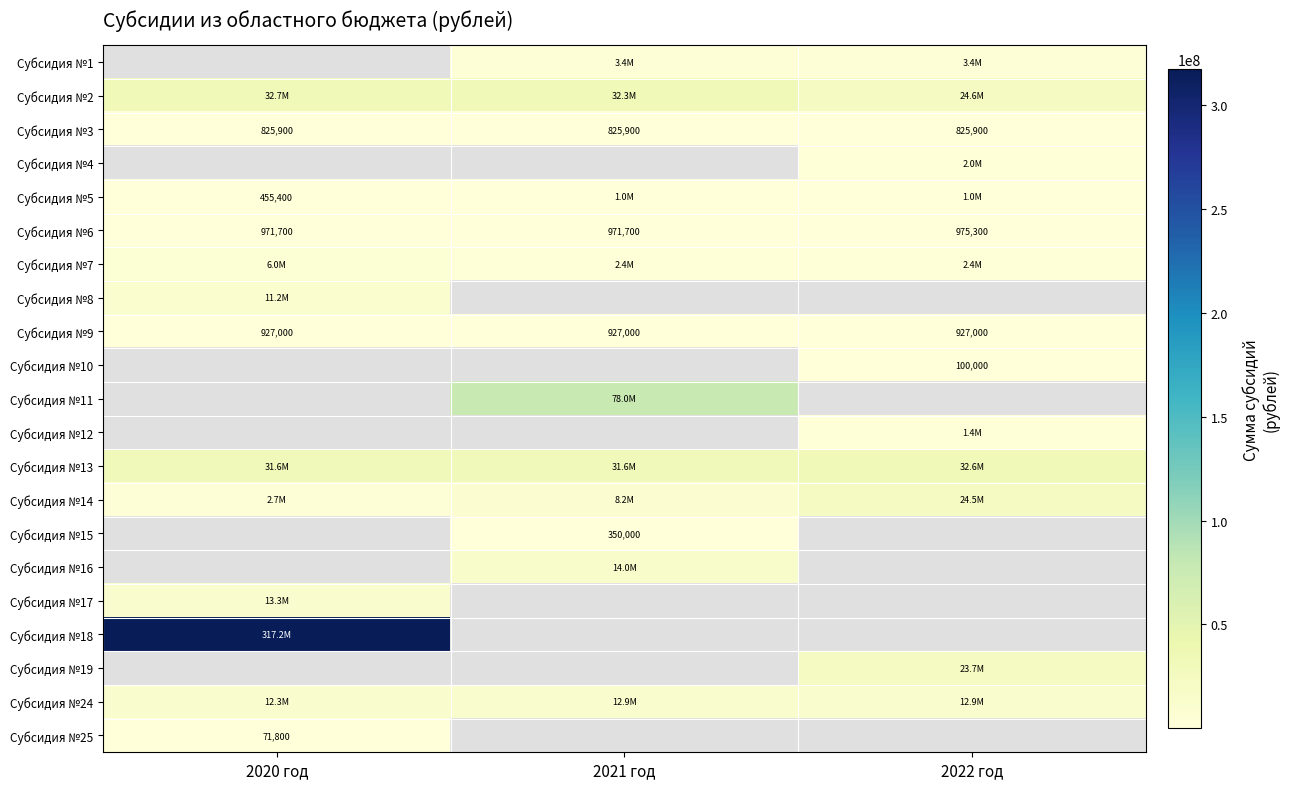

True or false: Субсидия №9 has a value of 1275824 at 2022 год.

False